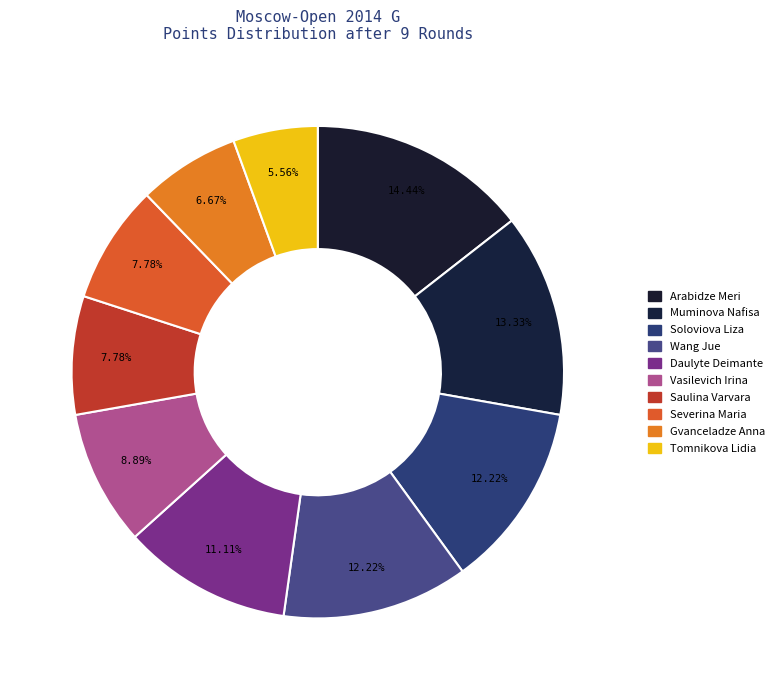

True or false: Vasilevich Irina accounts for 15% of the total.

False